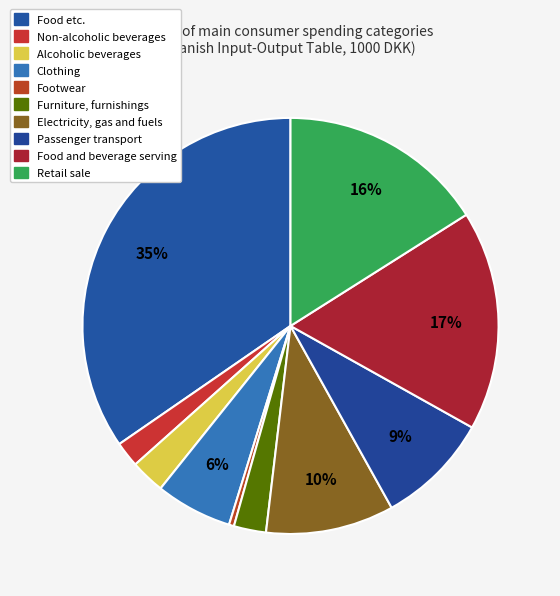

What percentage is the Alcoholic beverages slice, to the nearest percent?

3%